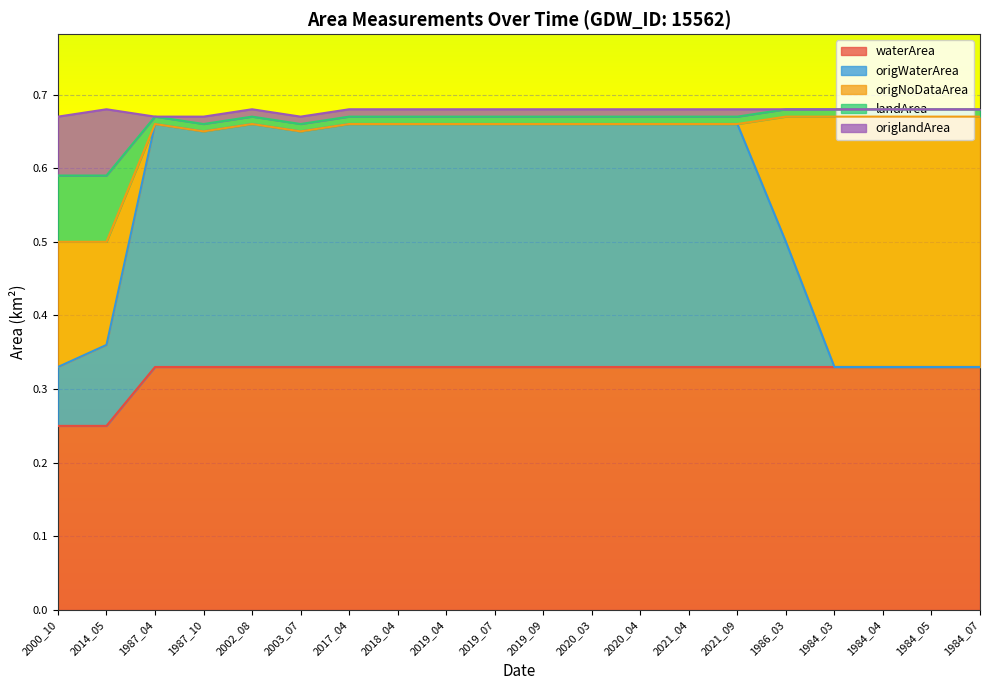

What value does the origWaterArea series have at 2020_03?

0.7